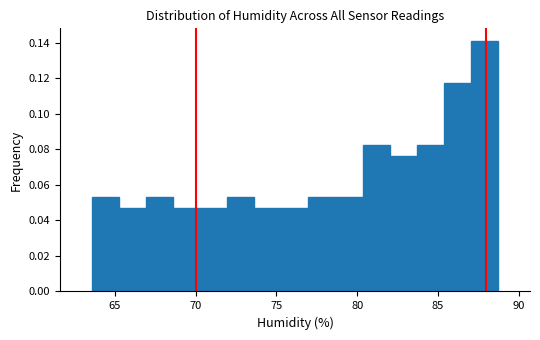

Around what value on the x-axis is the tallest bar? Give the approximate position of its centre, as read against the axis.

88.0